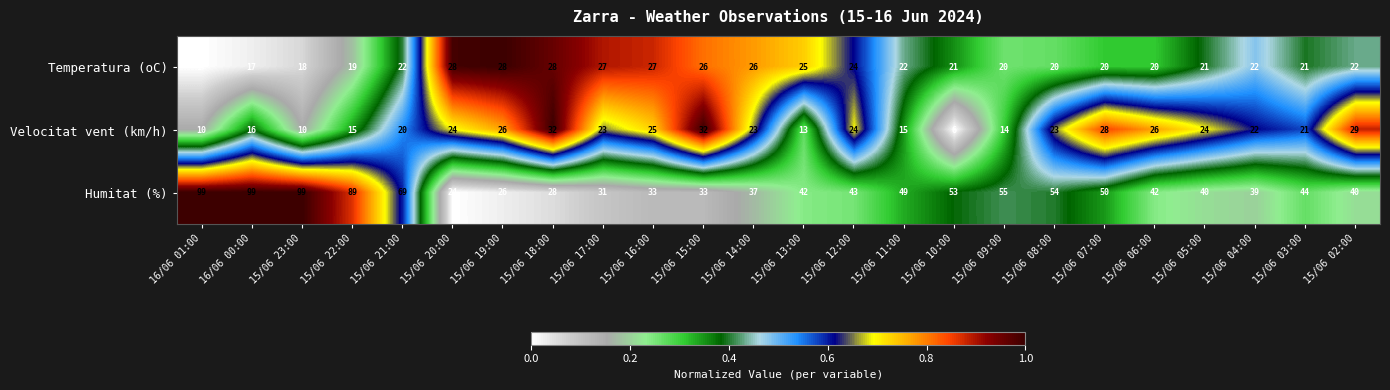

What is the difference between the maximum and minimum values in the Velocitat vent (km/h) series?

26